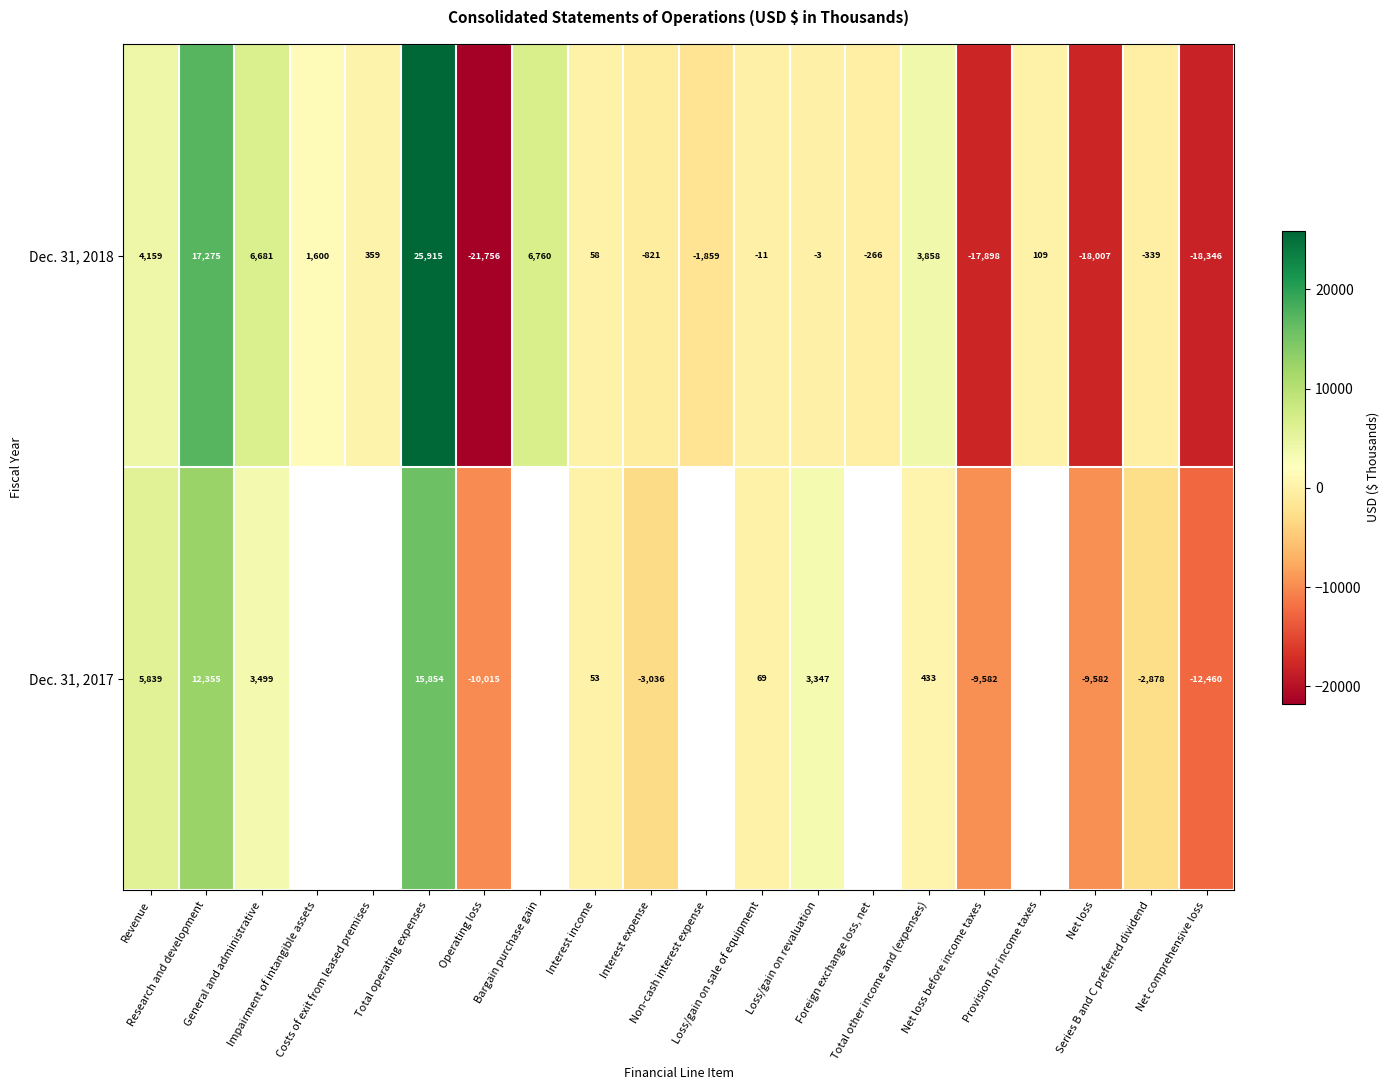

Is it true that Dec. 31, 2017 equals -1258.6 at Interest expense?

False